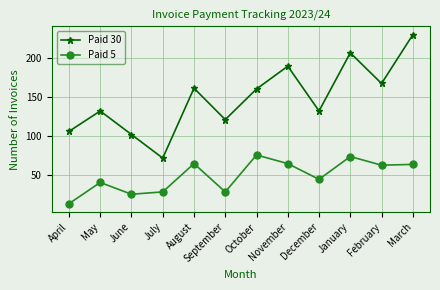

The Paid 30 series shows 72 at July. True or false?

True